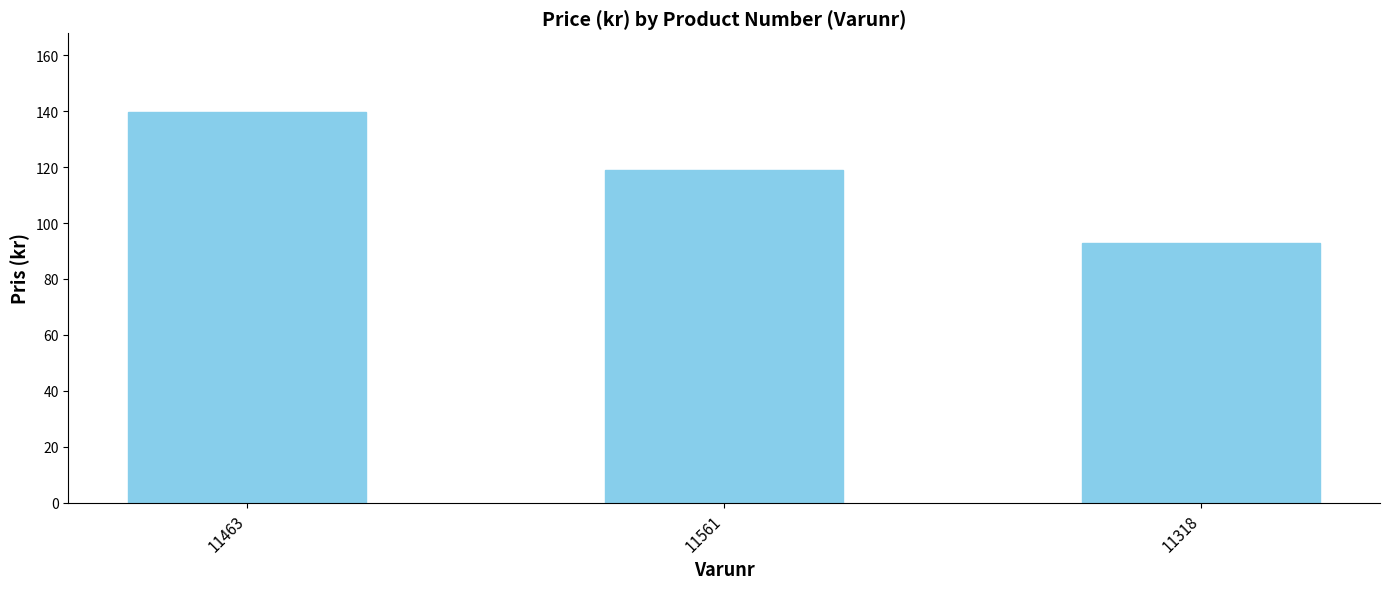

What is the minimum value shown in the chart?

93.0